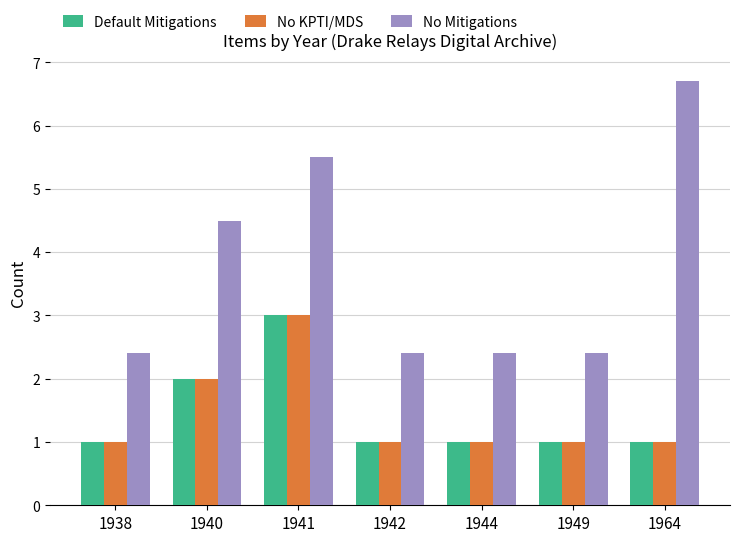

Between 1940 and 1964, which series saw the biggest shift?

No Mitigations